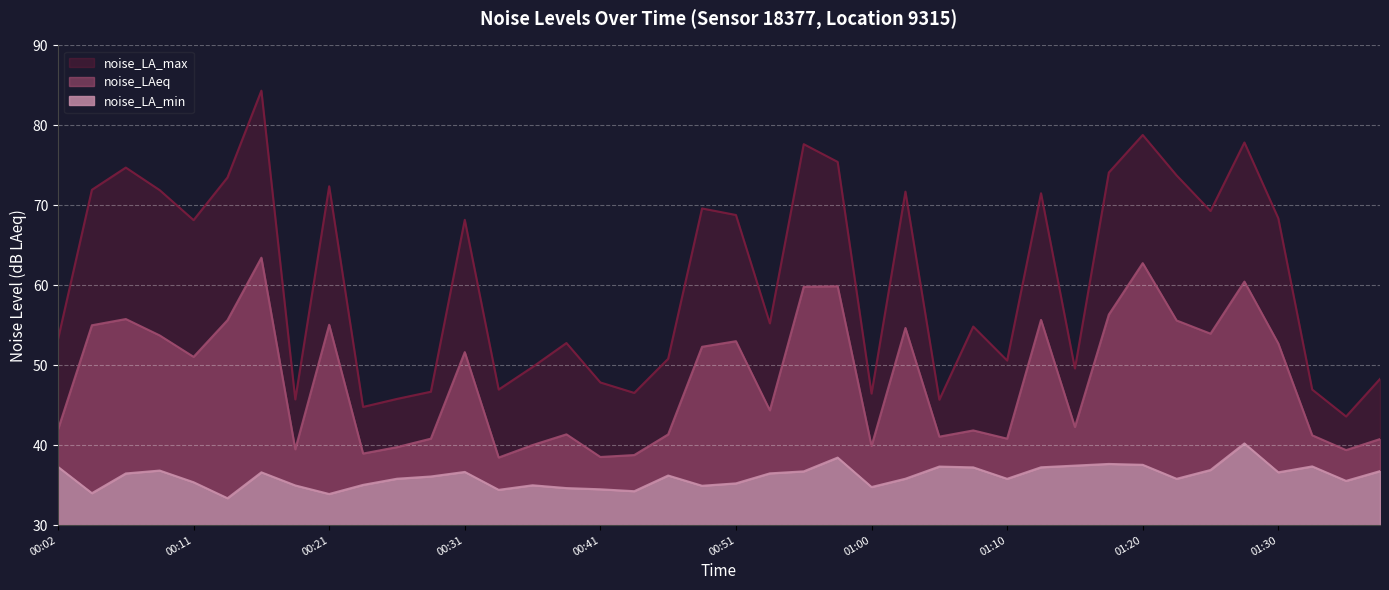

What is the minimum value shown in the chart?

33.4